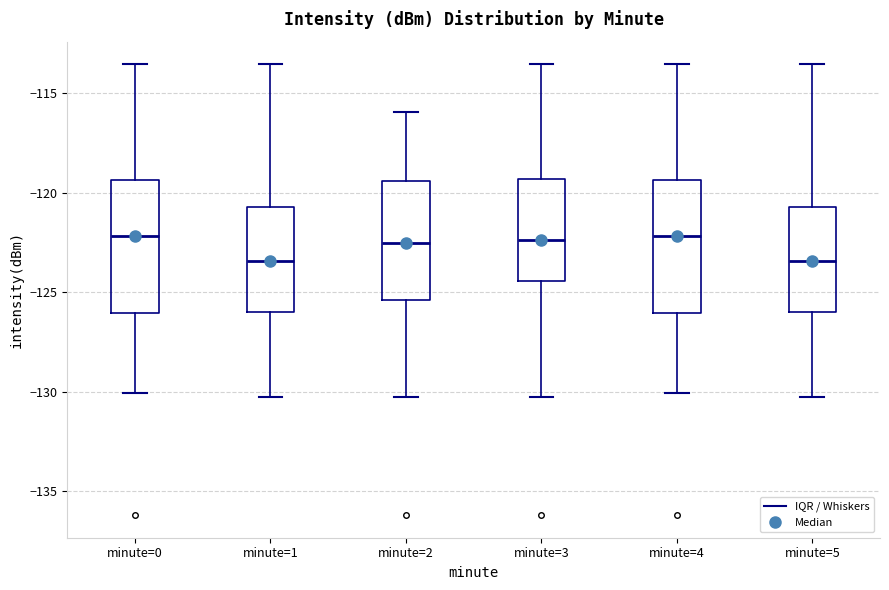

Reading left to right, read every box against the y-axis: the position of its median line, the range the box covers, and the ends of its whiskers. The values are not printed on the chart, so give them approximately, as read against the axis.

minute=0: median -122.0, box -126.0 to -119.5, whiskers -130.0 to -113.5
minute=1: median -123.5, box -126.0 to -120.5, whiskers -130.5 to -113.5
minute=2: median -122.5, box -125.5 to -119.5, whiskers -130.5 to -116.0
minute=3: median -122.5, box -124.5 to -119.5, whiskers -130.5 to -113.5
minute=4: median -122.0, box -126.0 to -119.5, whiskers -130.0 to -113.5
minute=5: median -123.5, box -126.0 to -120.5, whiskers -130.5 to -113.5